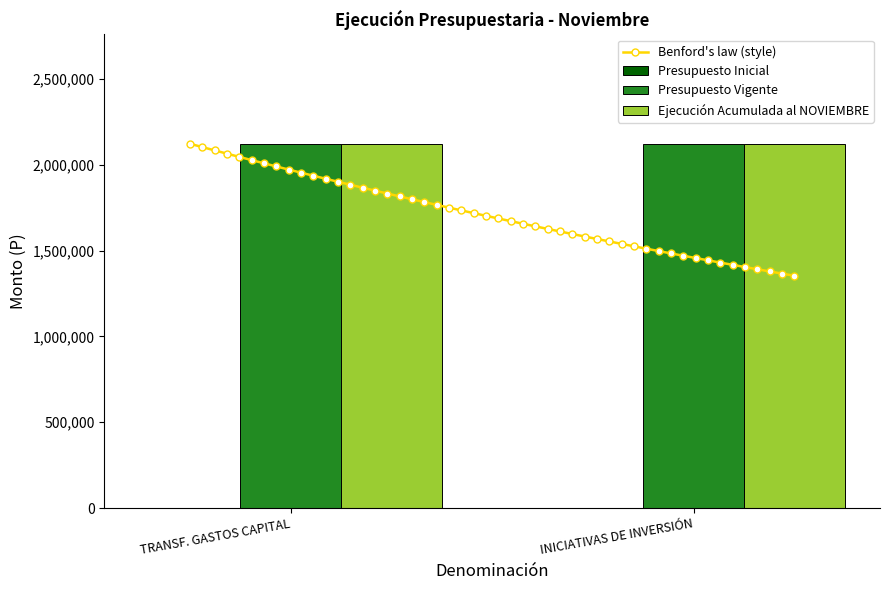

What is the highest value of the Benford's law (style) series?

2122072.0